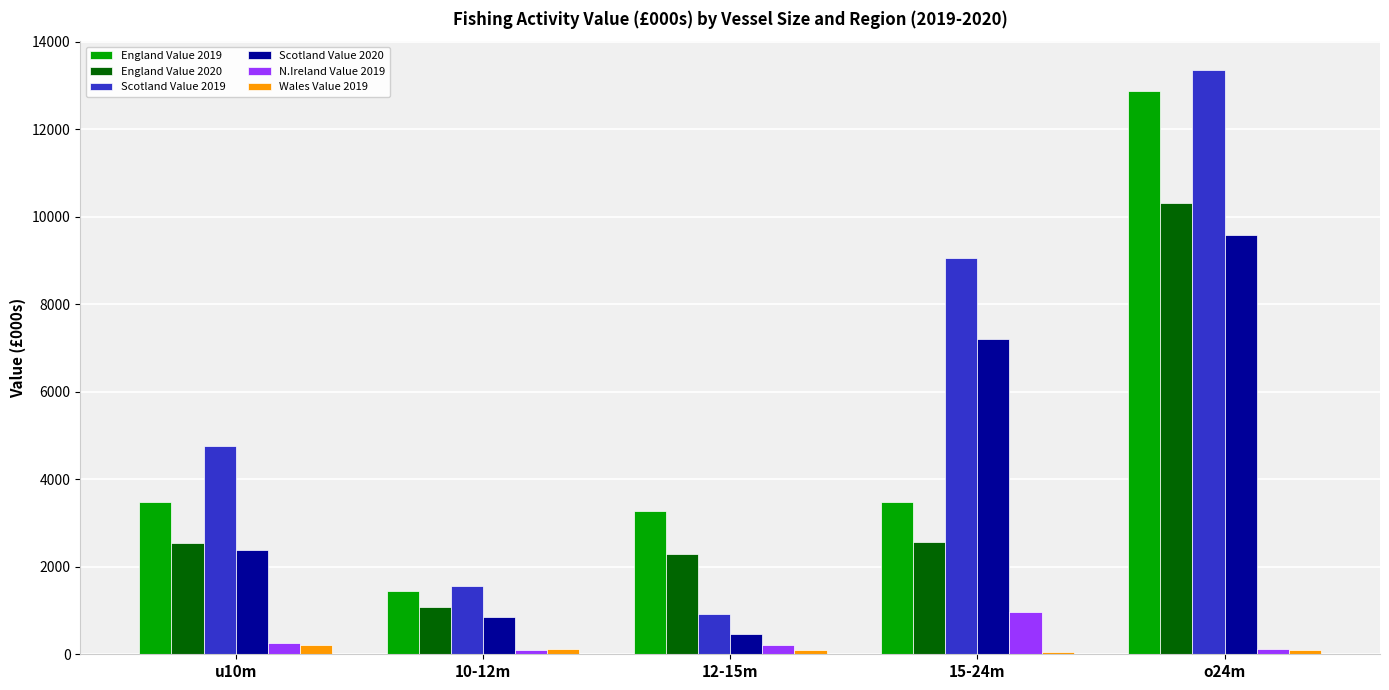

The N.Ireland Value 2019 series shows 208.9 at 12-15m. True or false?

True